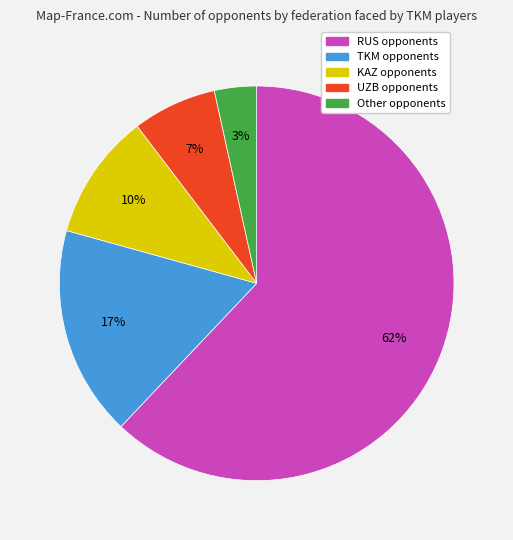

Combined, do Other and UZB account for over 50%?

No